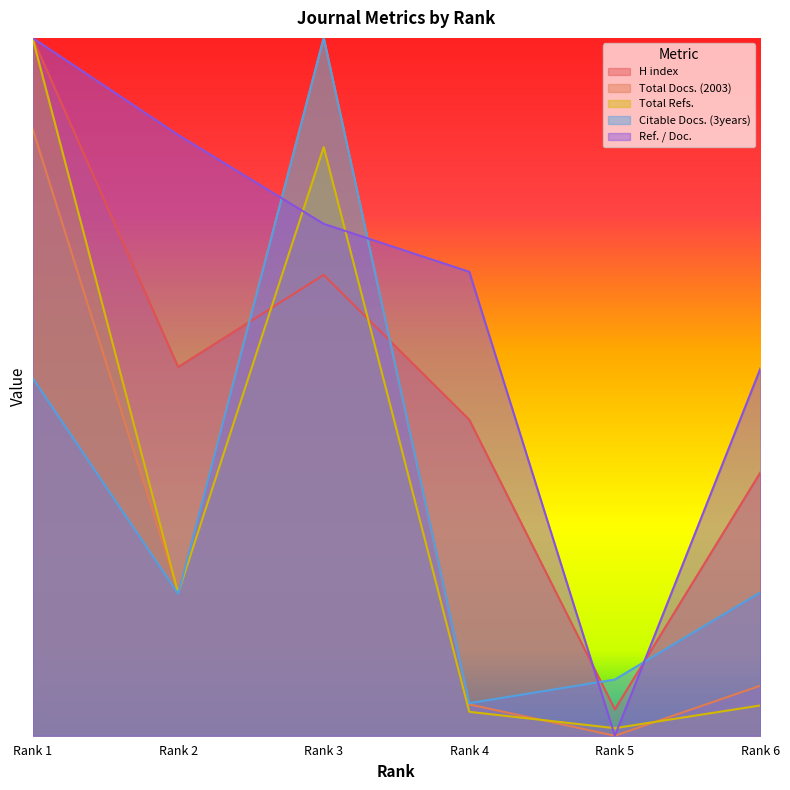

What are all the series names shown in the legend?

H index, Total Docs. (2003), Total Refs., Citable Docs. (3years), Ref. / Doc.